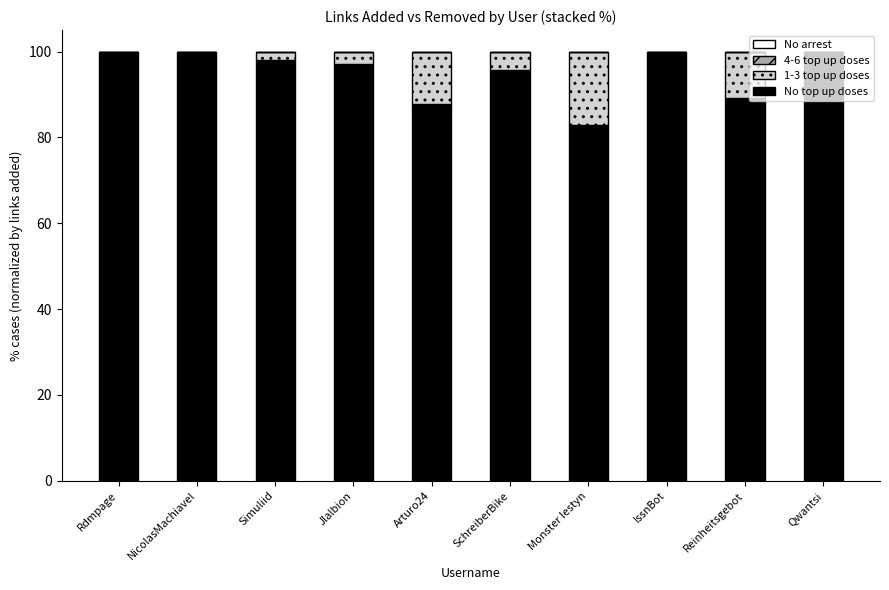

What is the total value across all series at Reinheitsgebot?

100.0